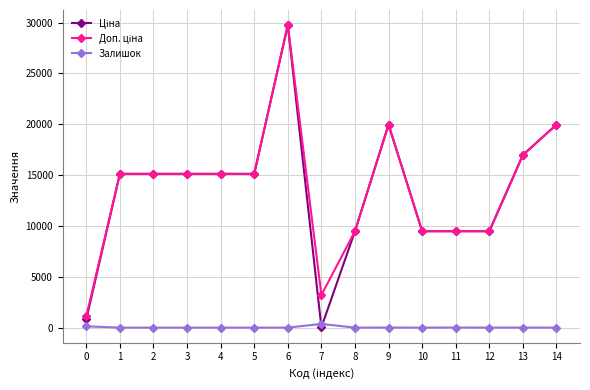

What is the spread (max minus min) of values at 8?

9480.1